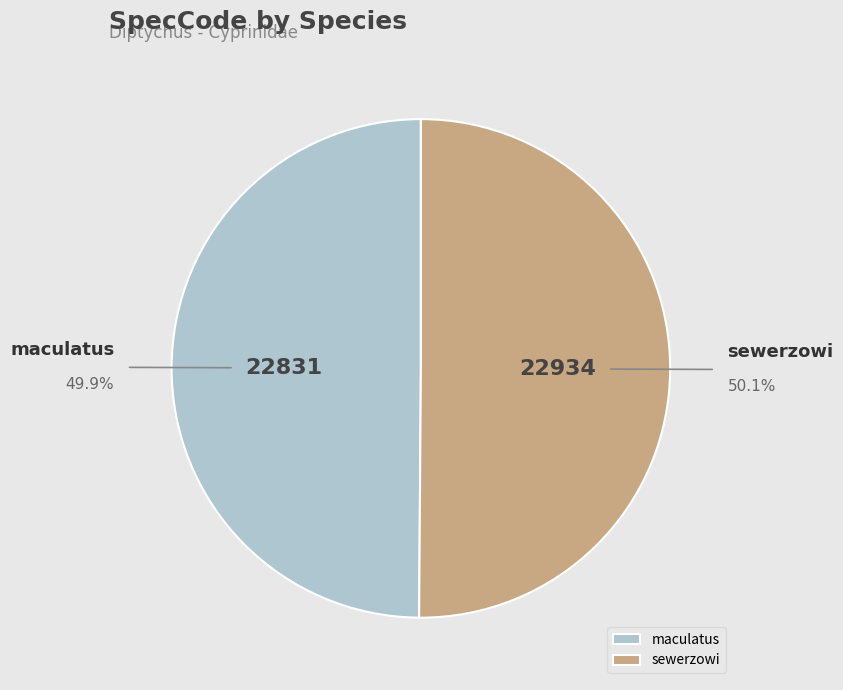

Approximately how many times larger is the value at maculatus compared to sewerzowi?

1.0